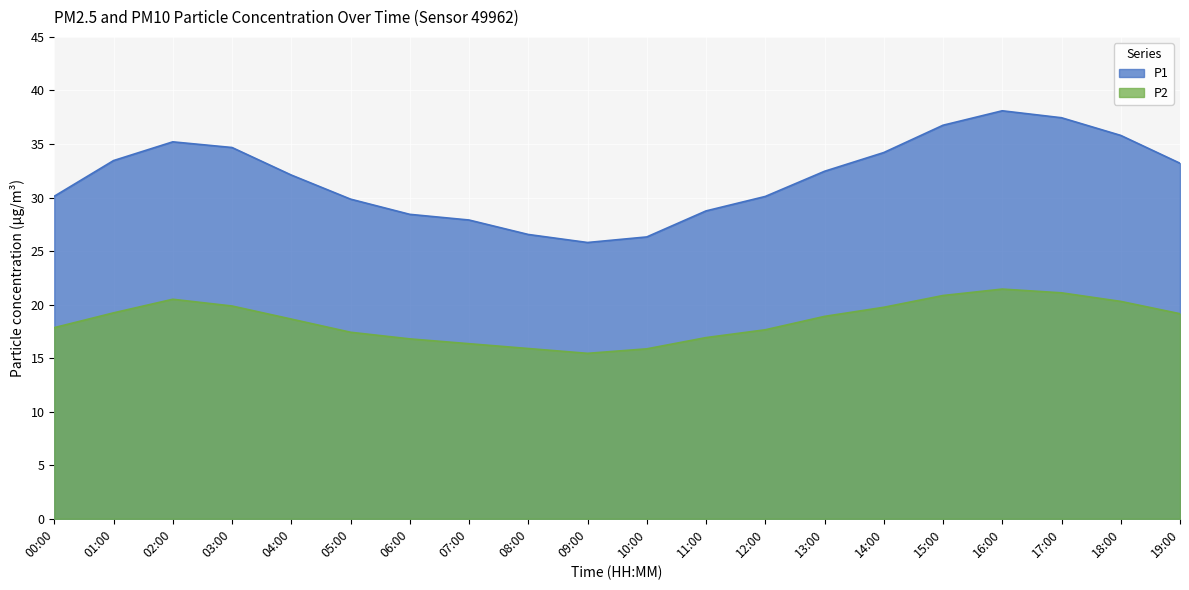

Reading left to right, list all the values displayed in this chart.

P1: 00:00=30.1	01:00=33.5	02:00=35.2	03:00=34.7	04:00=32.1	05:00=29.9	06:00=28.4	07:00=27.9	08:00=26.6	09:00=25.8	10:00=26.3	11:00=28.8	12:00=30.1	13:00=32.5	14:00=34.2	15:00=36.8	16:00=38.1	17:00=37.5	18:00=35.8	19:00=33.2
P2: 00:00=17.9	01:00=19.2	02:00=20.5	03:00=19.9	04:00=18.6	05:00=17.4	06:00=16.8	07:00=16.4	08:00=15.9	09:00=15.4	10:00=15.9	11:00=16.9	12:00=17.6	13:00=18.9	14:00=19.8	15:00=20.9	16:00=21.4	17:00=21.1	18:00=20.3	19:00=19.1